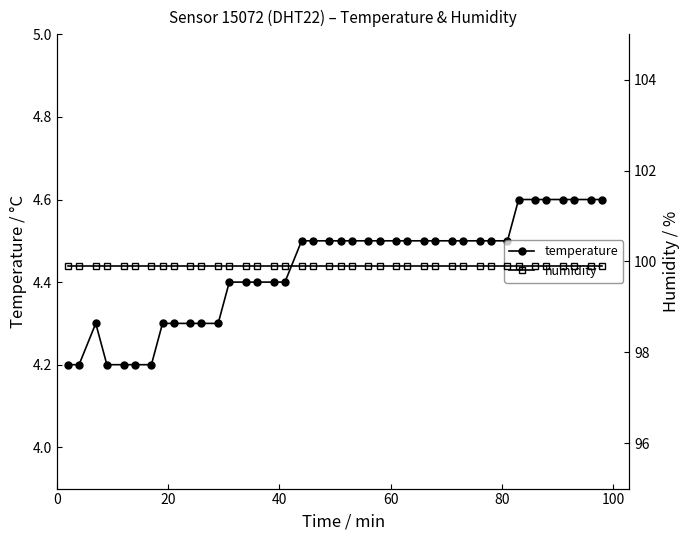

True or false: humidity and temperature cross at least once.

False